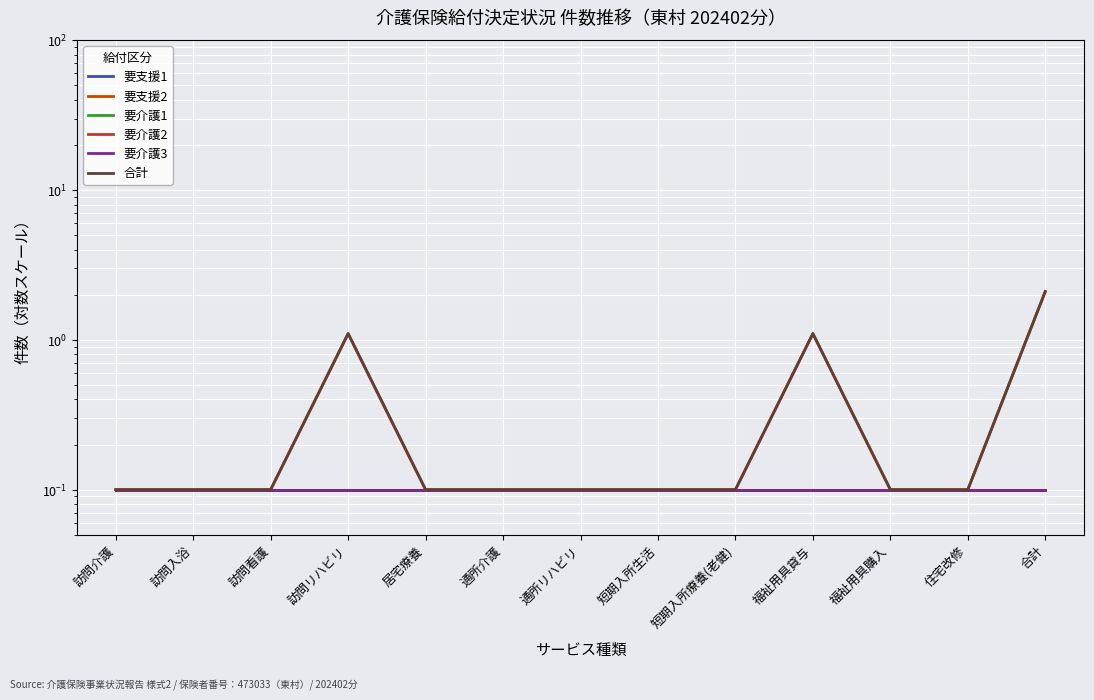

How many lines are shown in the chart?

6